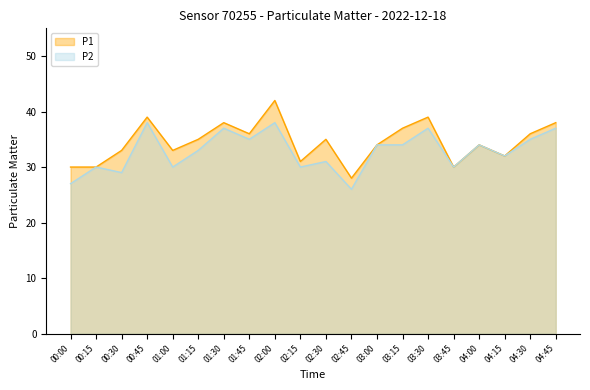

Does the chart display data point markers on the line(s)?

No